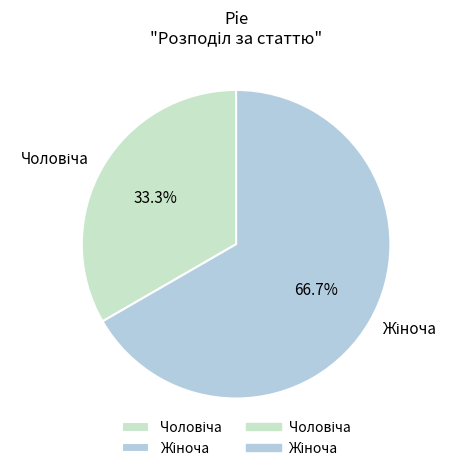

How many slices are in this pie chart?

2